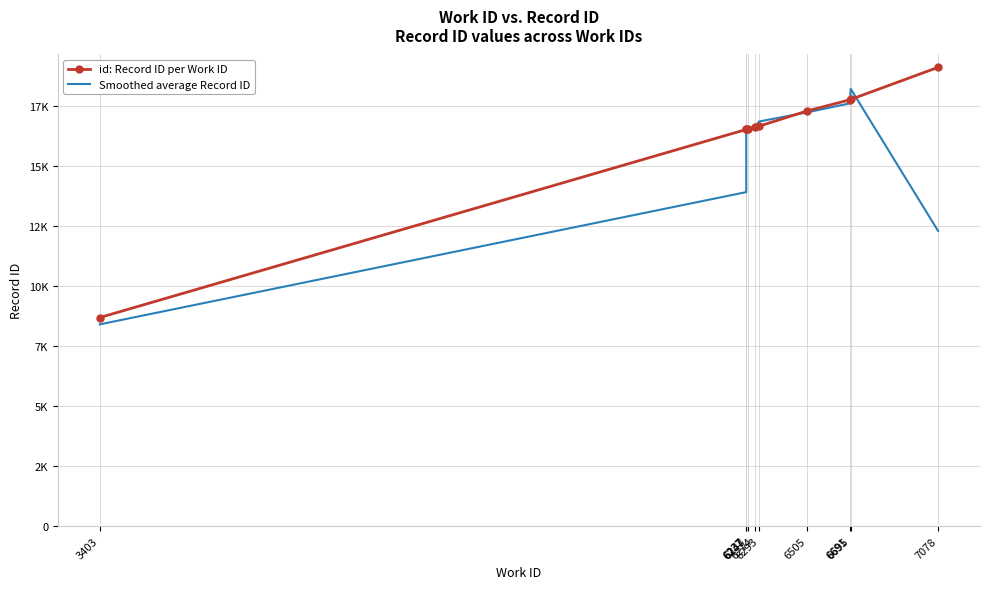

Reading left to right, transcribe all the data shown in this chart.

id: Record ID per Work ID: 3403=8690.0	6237=16527.0	6237=16533.0	6243=16541.0	6274=16612.0	6293=16663.0	6505=17302.0	6691=17762.0	6695=17779.0	7078=19116.0
Smoothed average Record ID: 3403=8405.7	6237=13916.7	6237=16533.7	6243=16562.0	6274=16605.3	6293=16859.0	6505=17242.3	6691=17614.3	6695=18219.0	7078=12298.3